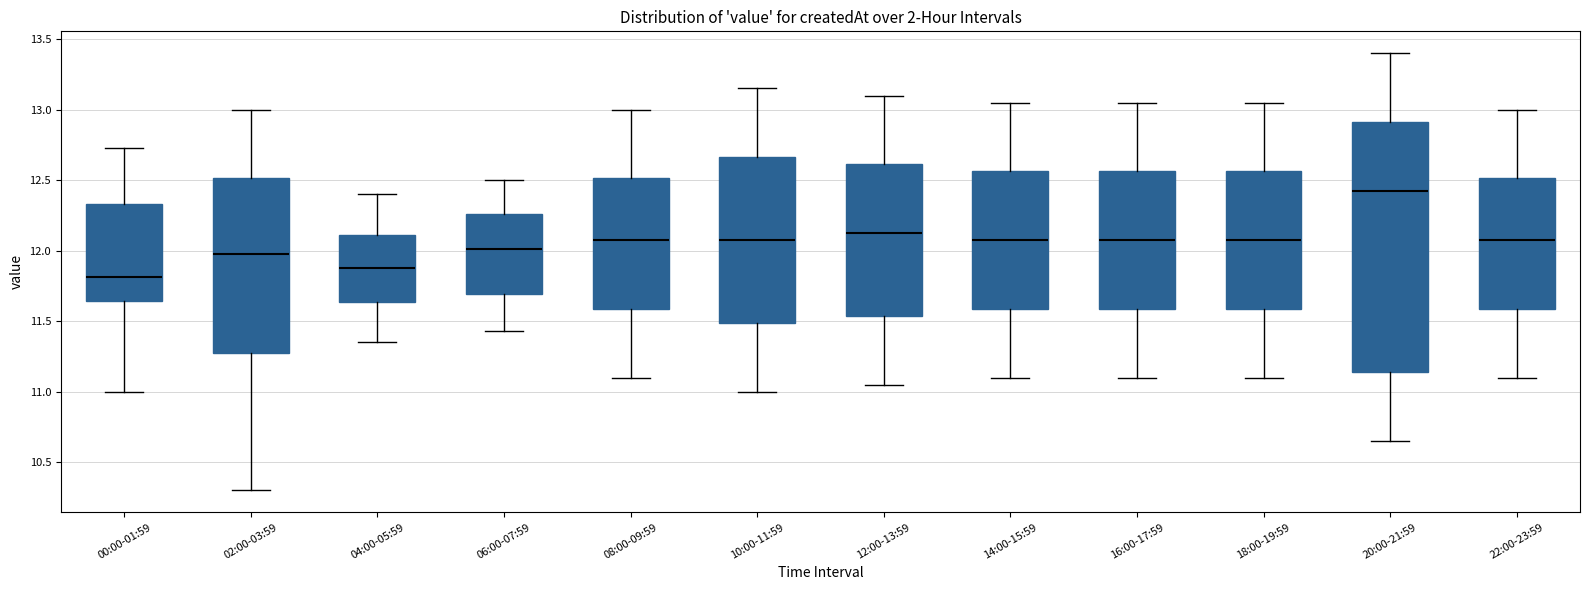

Reading left to right, read every box against the y-axis: the position of its median line, the range the box covers, and the ends of its whiskers. The values are not printed on the chart, so give them approximately, as read against the axis.

00:00-01:59: median 11.80, box 11.65 to 12.35, whiskers 11.00 to 12.75
02:00-03:59: median 12.00, box 11.30 to 12.50, whiskers 10.30 to 13.00
04:00-05:59: median 11.90, box 11.65 to 12.10, whiskers 11.35 to 12.40
06:00-07:59: median 12.00, box 11.70 to 12.25, whiskers 11.45 to 12.50
08:00-09:59: median 12.10, box 11.60 to 12.50, whiskers 11.10 to 13.00
10:00-11:59: median 12.10, box 11.50 to 12.65, whiskers 11.00 to 13.15
12:00-13:59: median 12.15, box 11.55 to 12.60, whiskers 11.05 to 13.10
14:00-15:59: median 12.10, box 11.60 to 12.55, whiskers 11.10 to 13.05
16:00-17:59: median 12.10, box 11.60 to 12.55, whiskers 11.10 to 13.05
18:00-19:59: median 12.10, box 11.60 to 12.55, whiskers 11.10 to 13.05
20:00-21:59: median 12.45, box 11.15 to 12.90, whiskers 10.65 to 13.40
22:00-23:59: median 12.10, box 11.60 to 12.50, whiskers 11.10 to 13.00